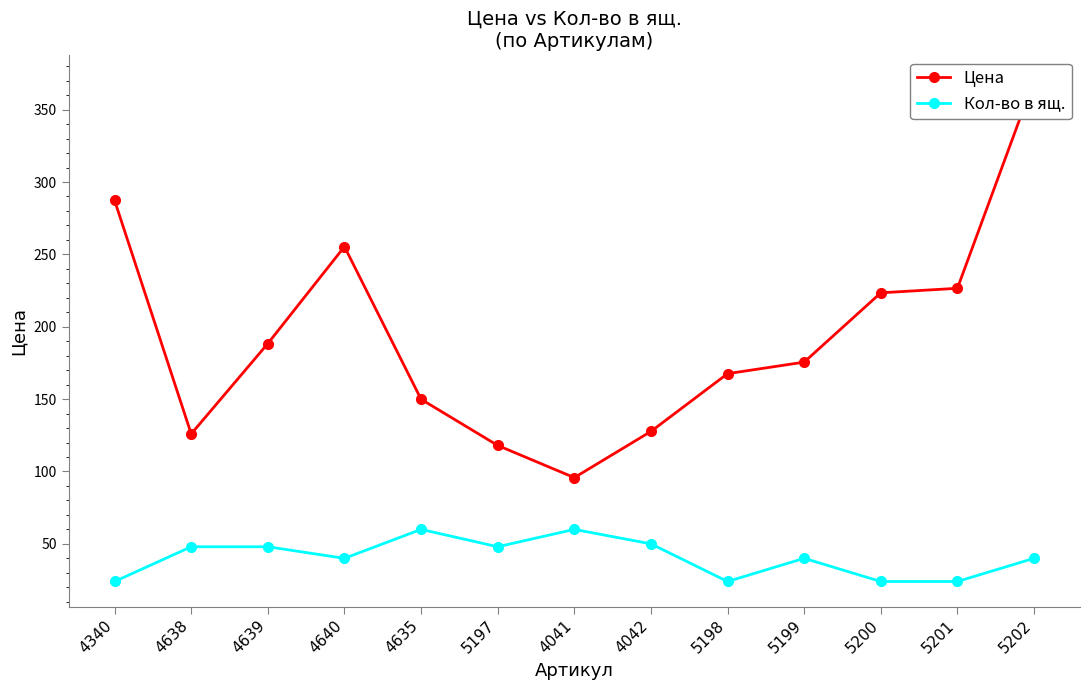

How many data points in Кол-во в ящ. are above 40?

6